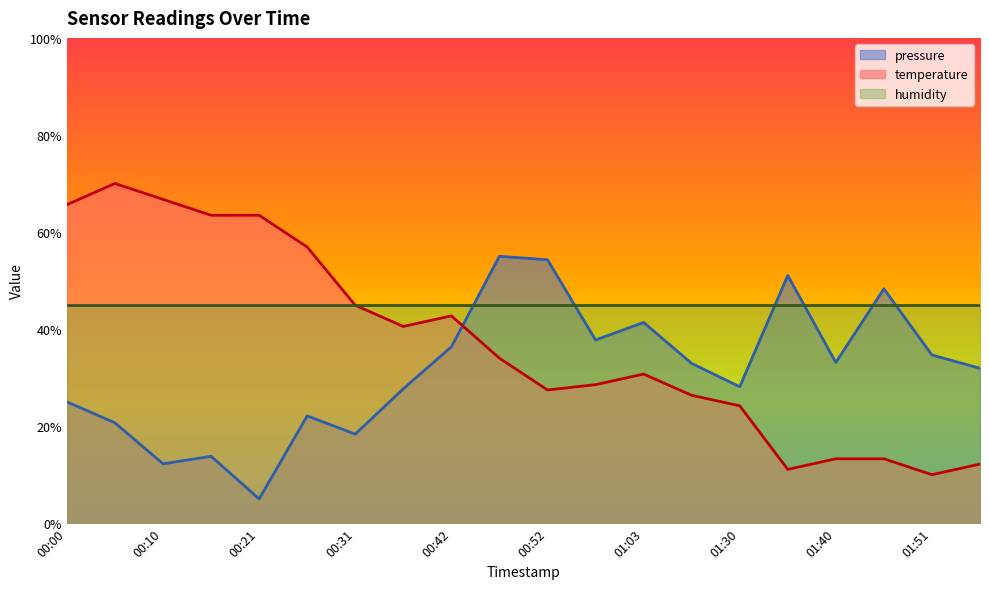

How many distinct data groups are displayed?

3